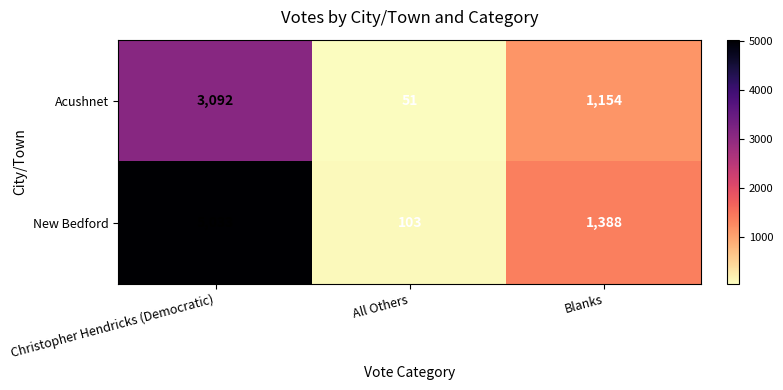

What is the minimum value shown in the chart?

51